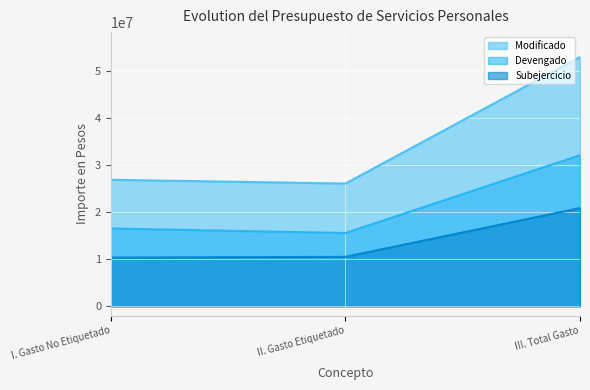

List the series in order of their peak value, highest first.

Modificado, Devengado, Subejercicio